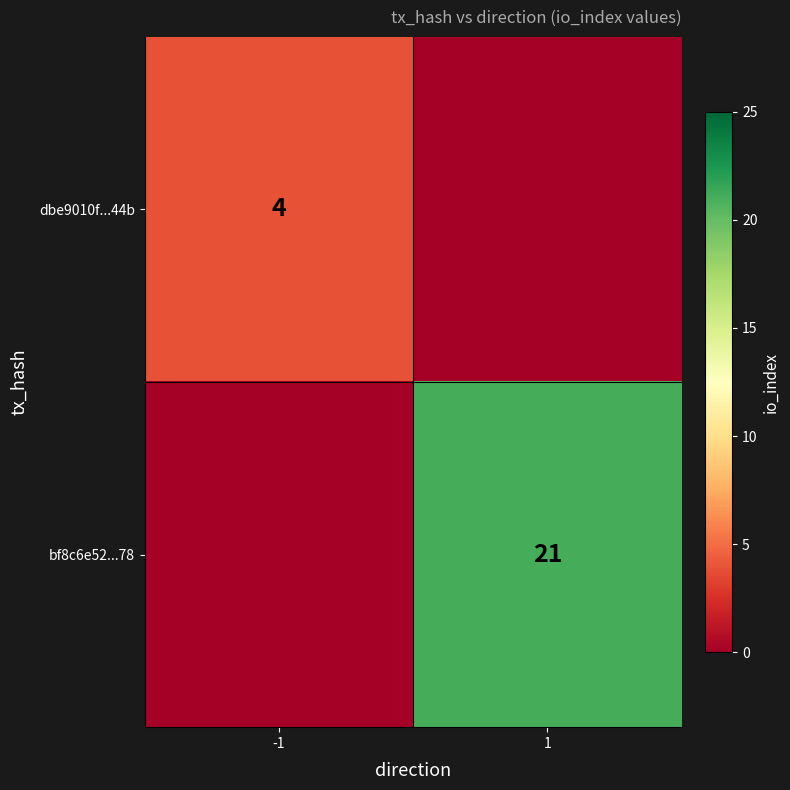

Is it true that bf8c6e52...78 equals 28 at 1?

False